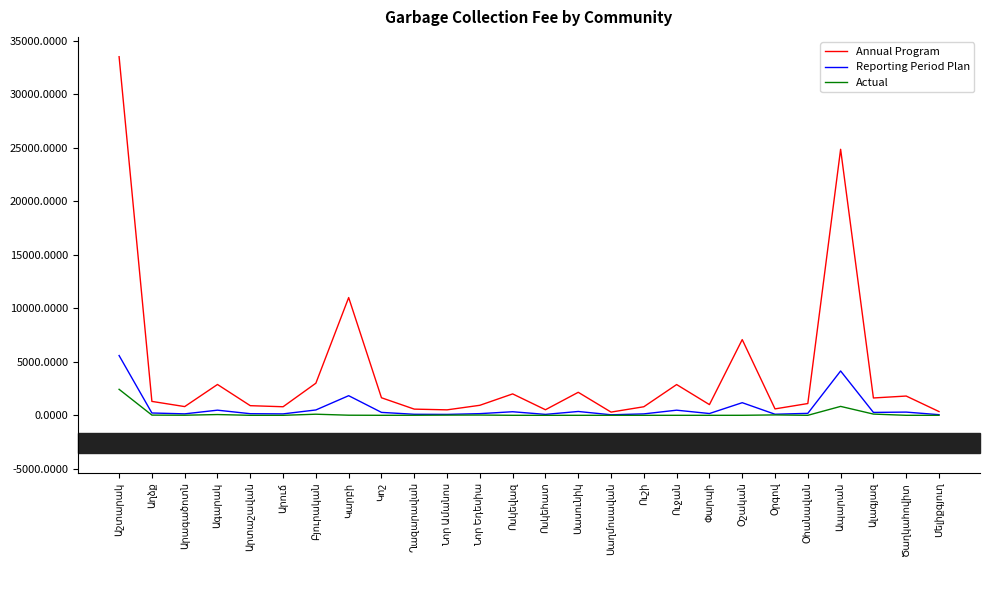

Which series has the largest total across all categories?

Annual Program